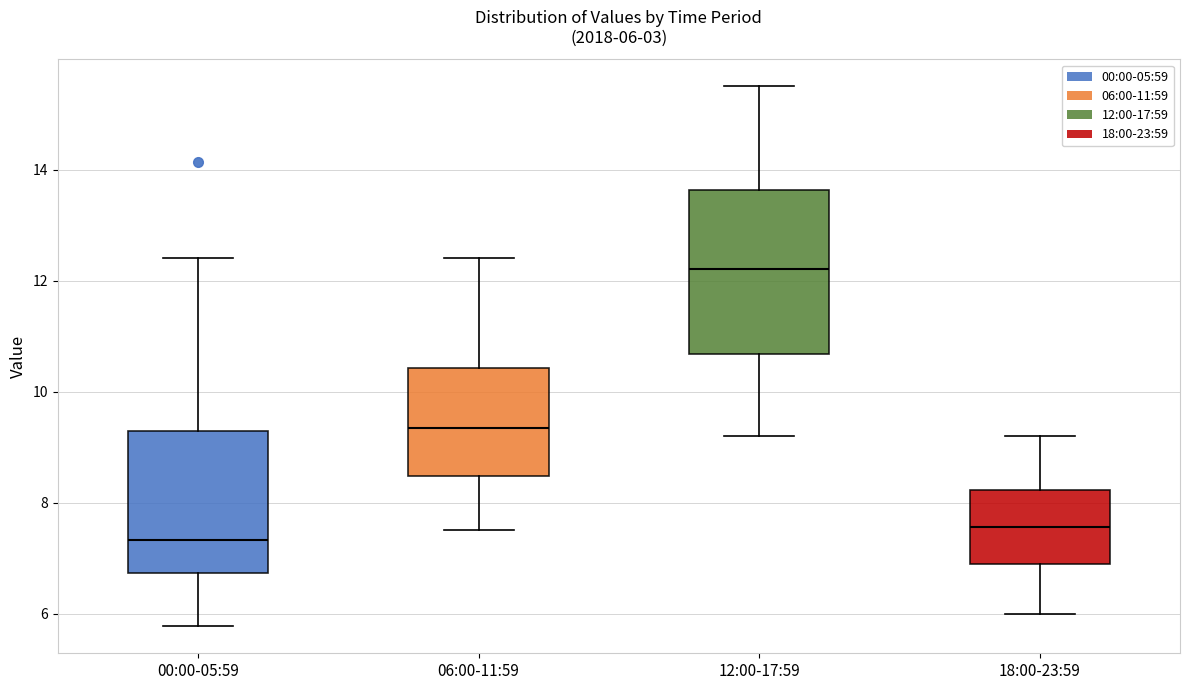

Which box is the tallest, from its lower edge to its upper edge?

12:00-17:59